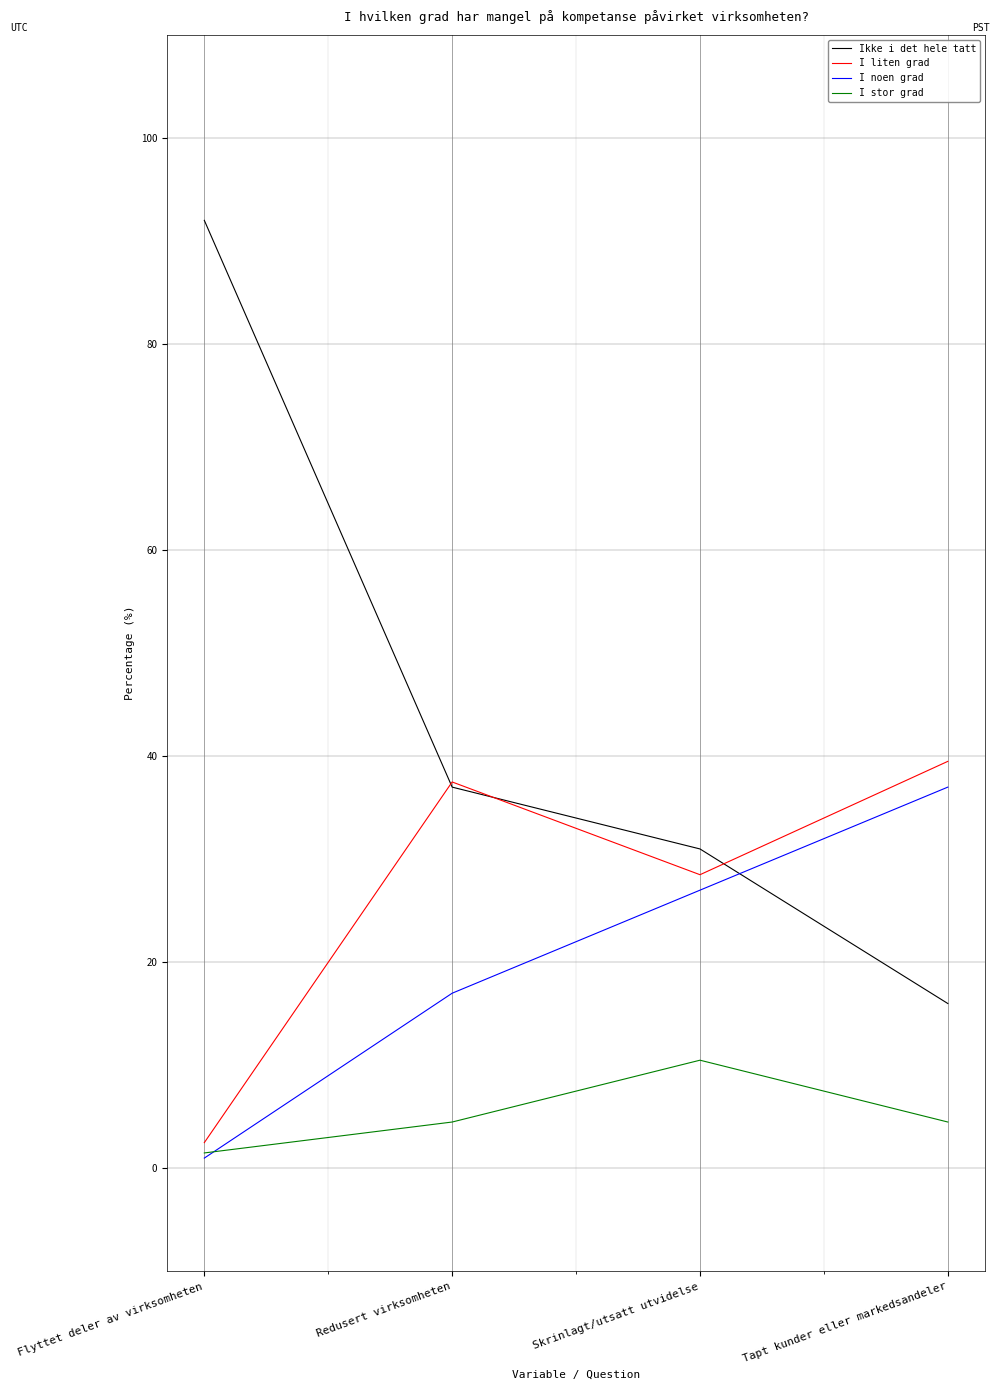

What is the maximum value shown in the chart?

92.0